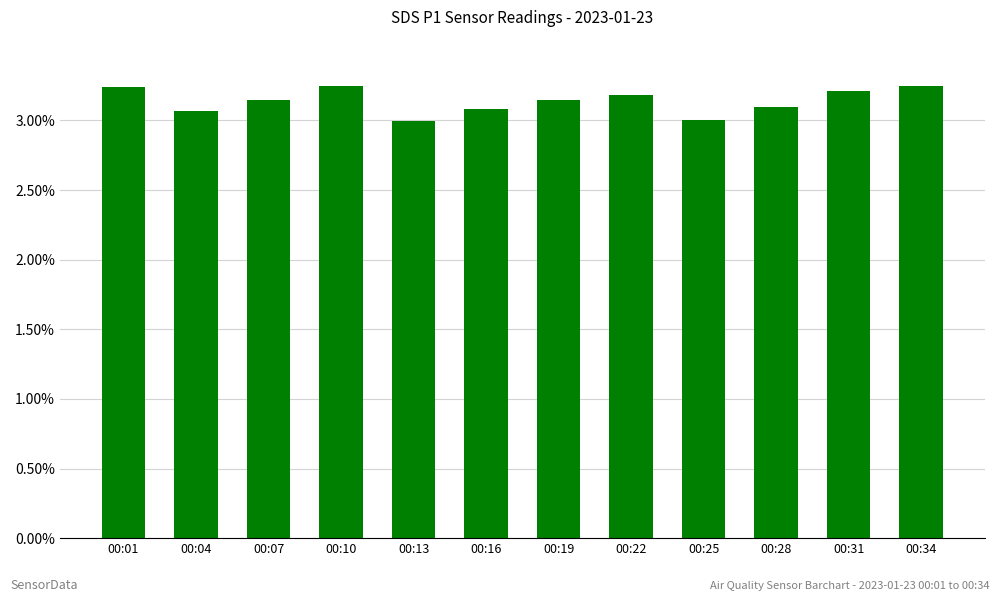

What is the value of the 5th bar from the left?

3.0